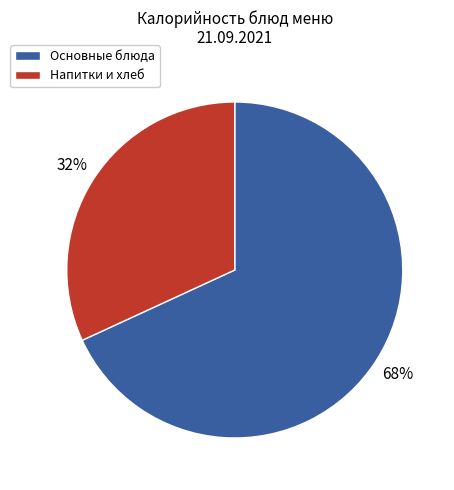

To the nearest percent, what is the average slice percentage?

50%